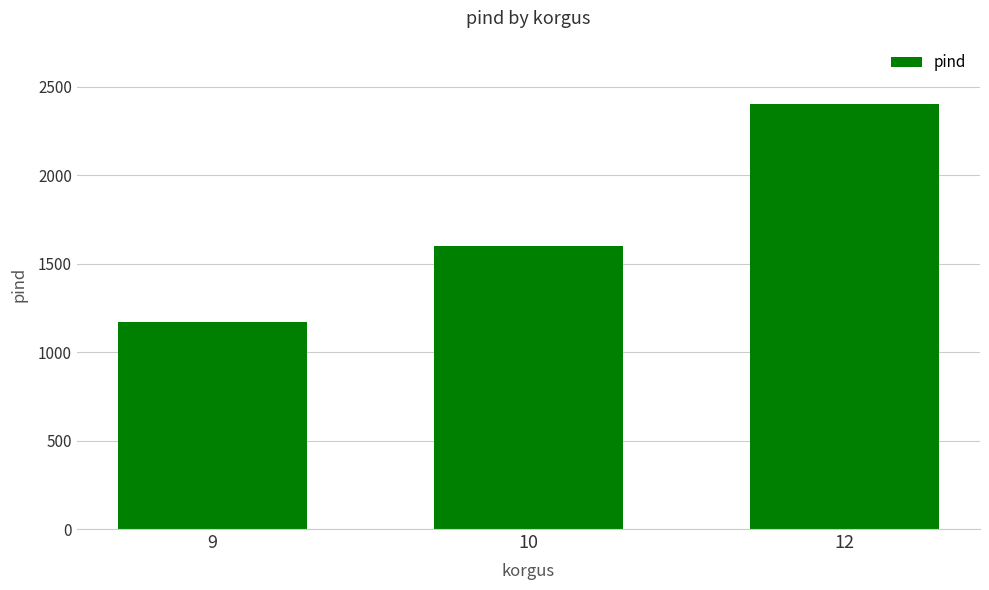

List the labels in order of value, largest first.

12, 10, 9